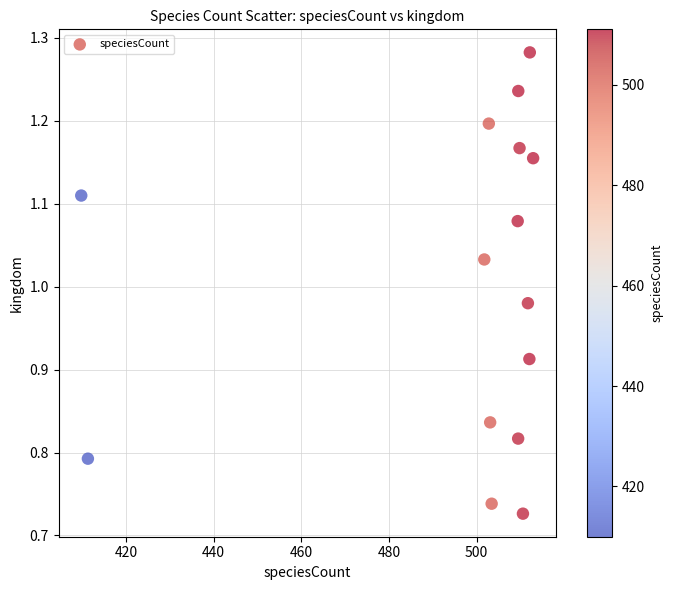

What is the range of Y values (max minus min)?

0.6